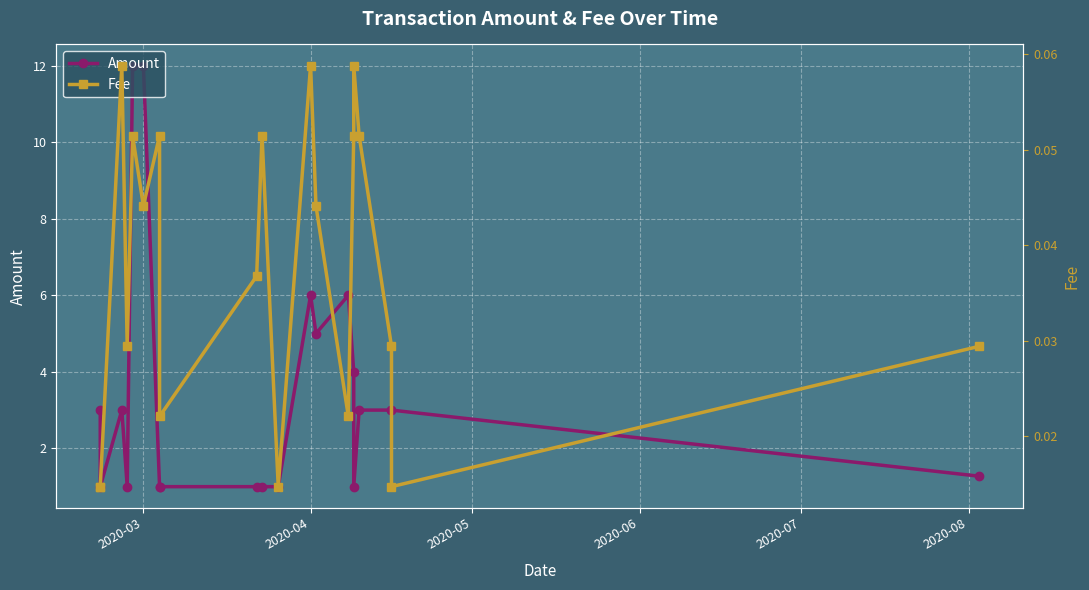

True or false: Fee has more than 0 points higher than both neighbors.

True